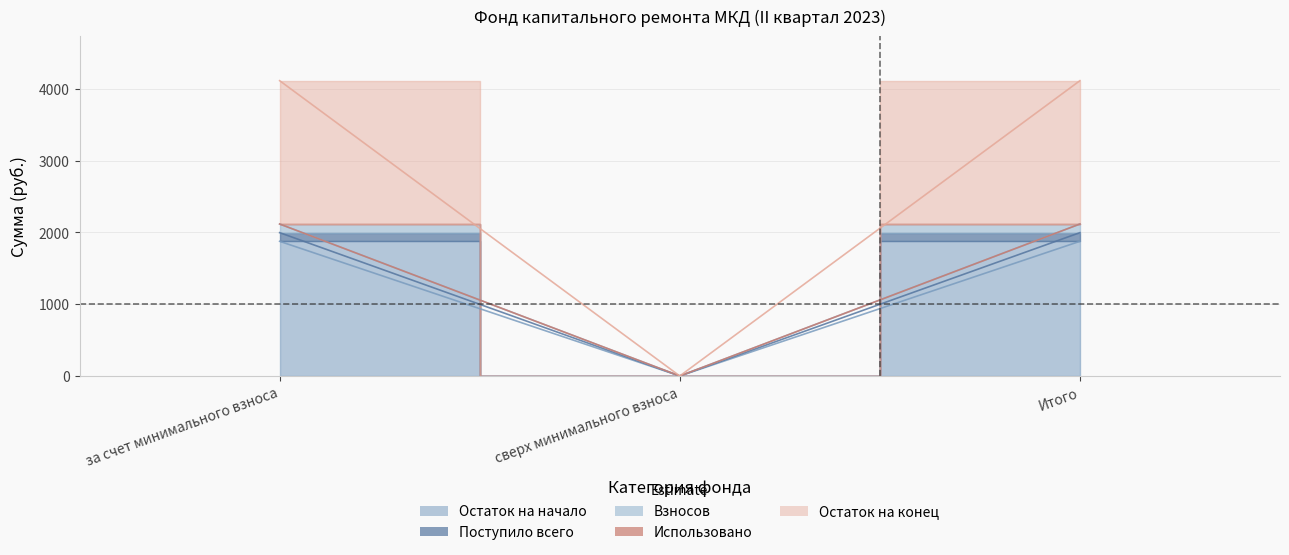

The value of Остаток на конец at Итого is 2116.6. True or false?

True